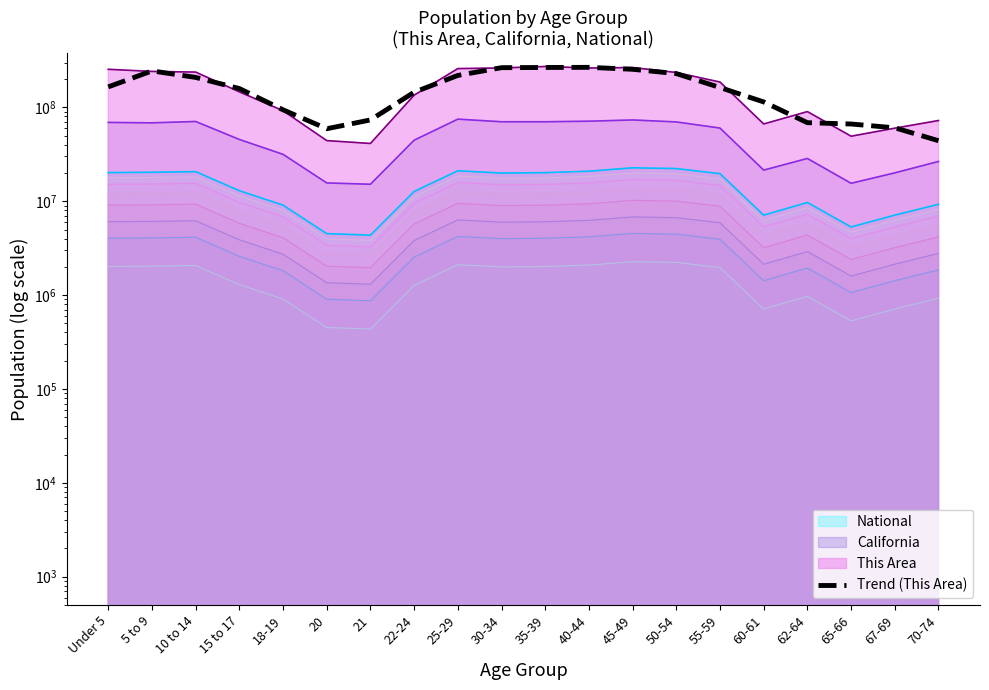

How many values are below 162640355?

10